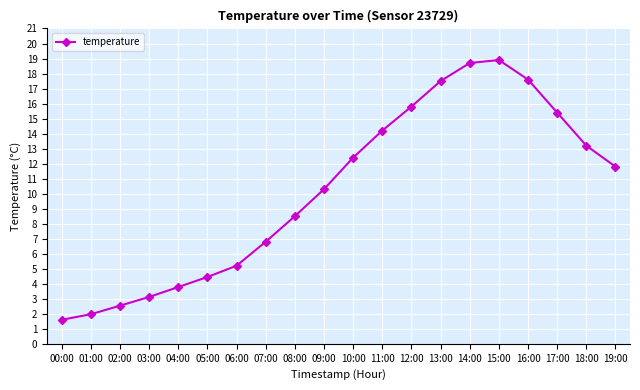

Count the number of values greater than 11.

10